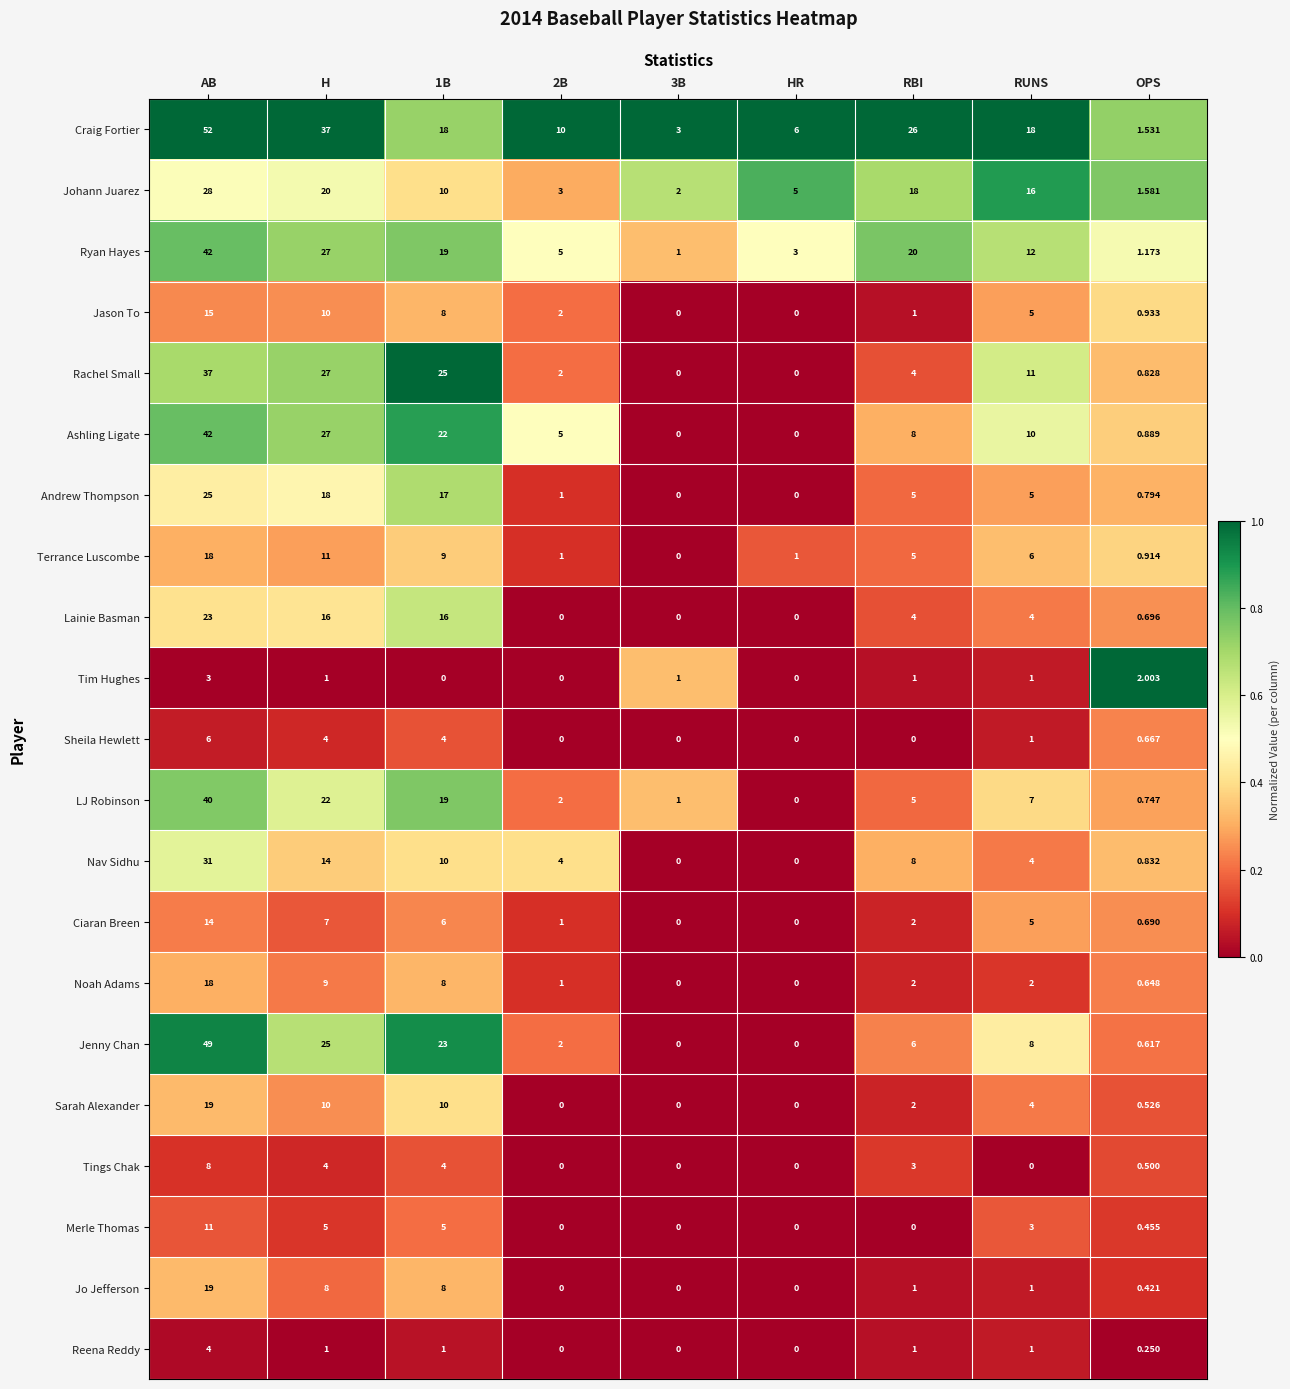

Which series has the largest range (max minus min)?

Craig Fortier